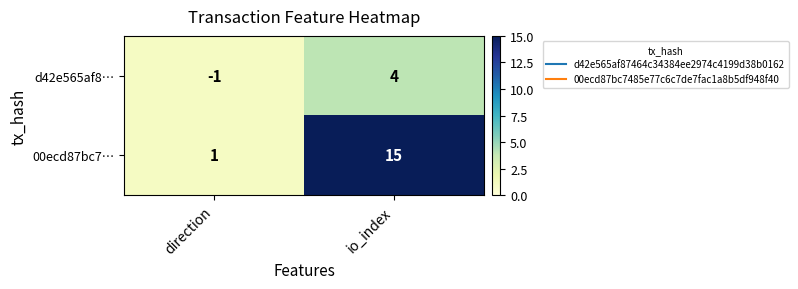

How many categories are shown in the chart?

2